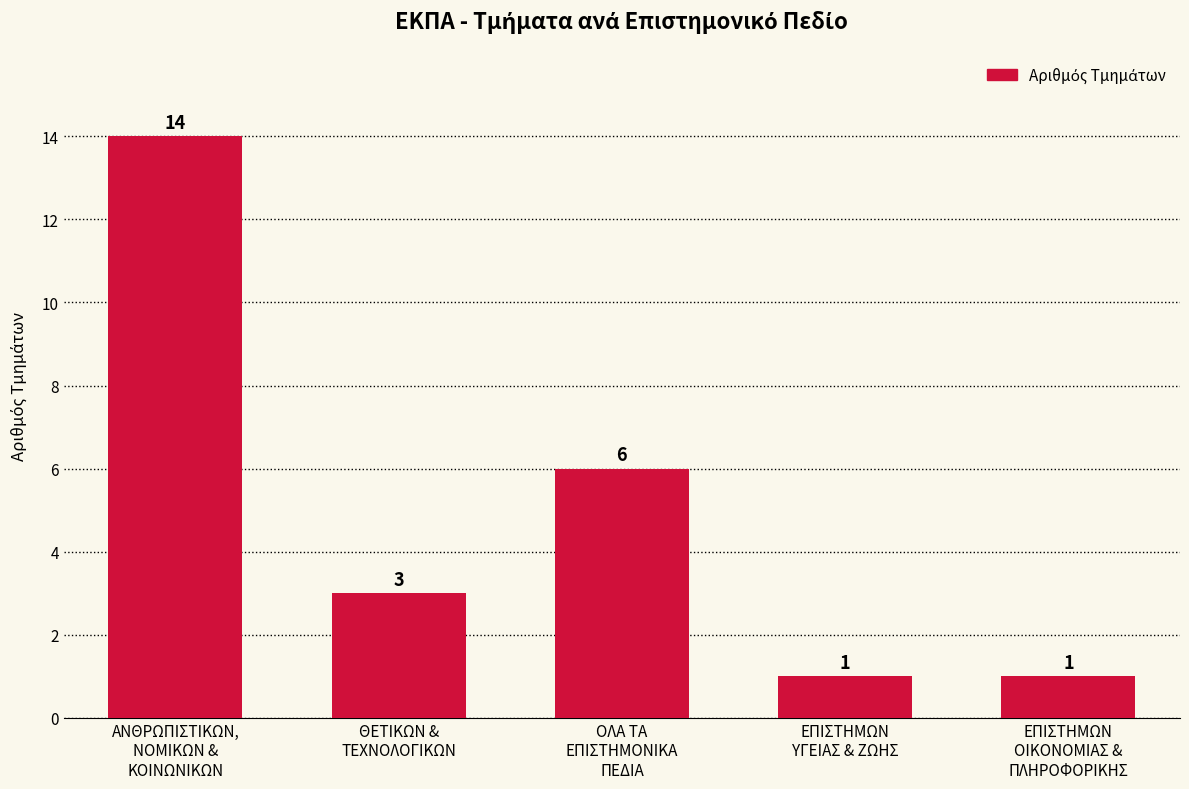

Where is the data nearest to the value 7?

ΟΛΑ ΤΑ
ΕΠΙΣΤΗΜΟΝΙΚΑ
ΠΕΔΙΑ